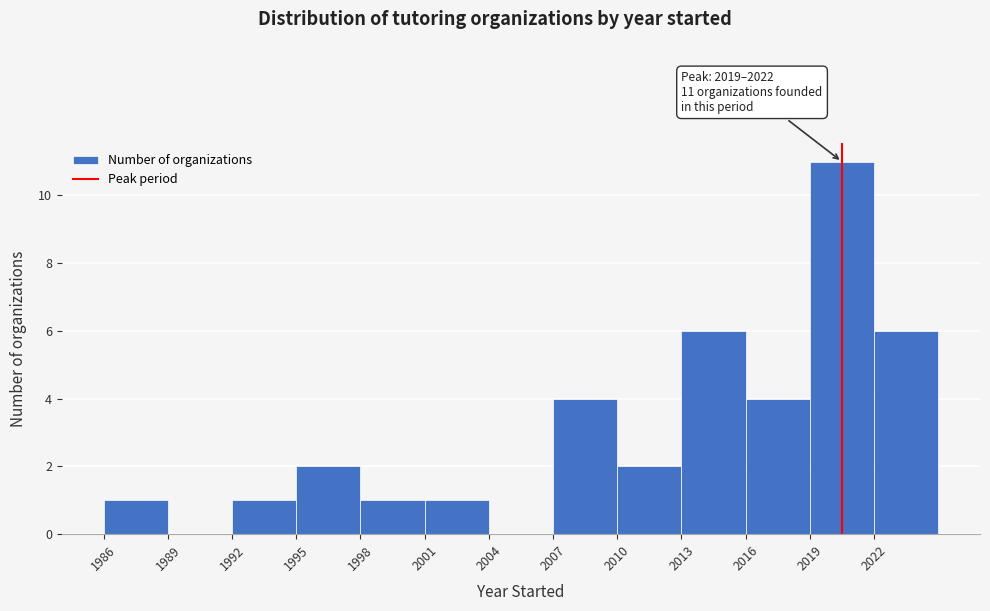

Over which range of the x-axis is the bar tallest?

2019 to 2022